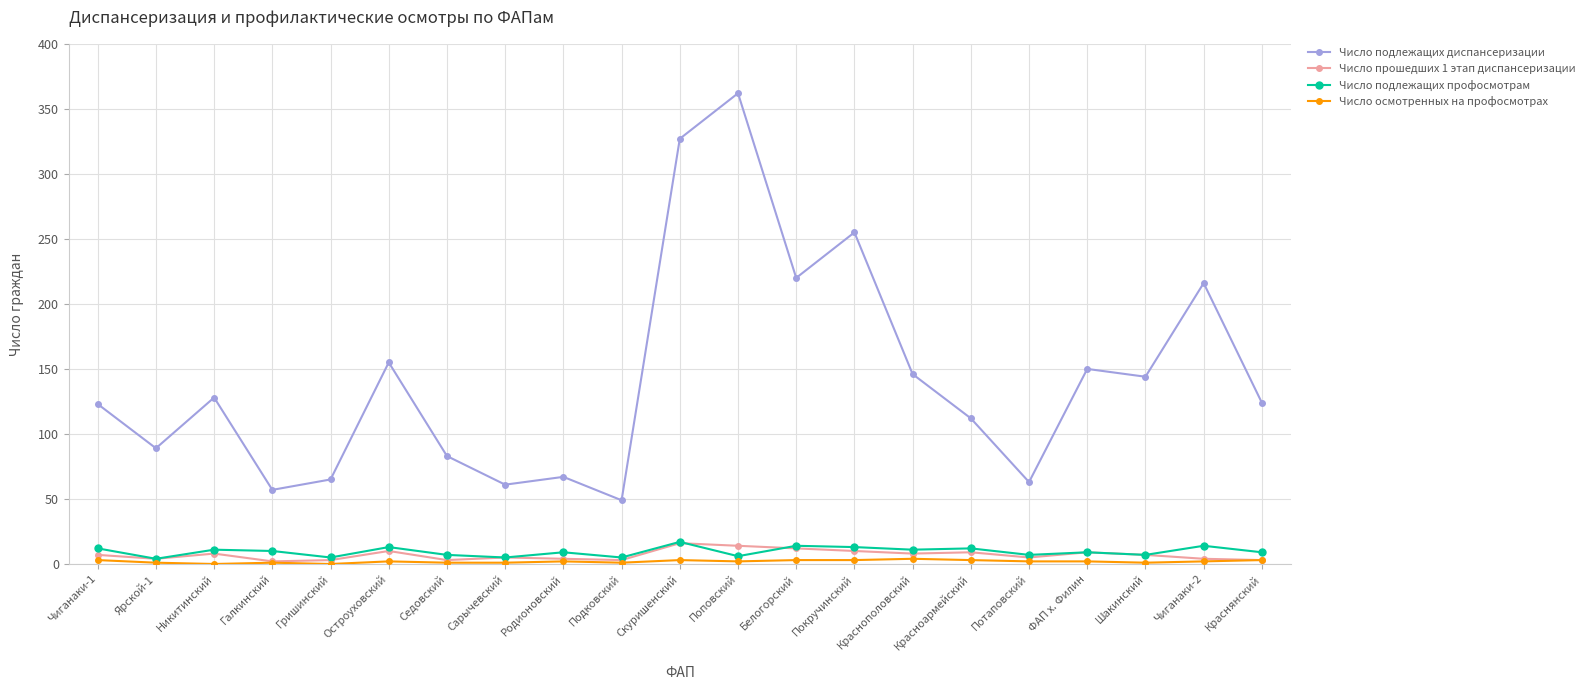

True or false: Число подлежащих диспансеризации and Число прошедших 1 этап диспансеризации intersect in this chart.

False